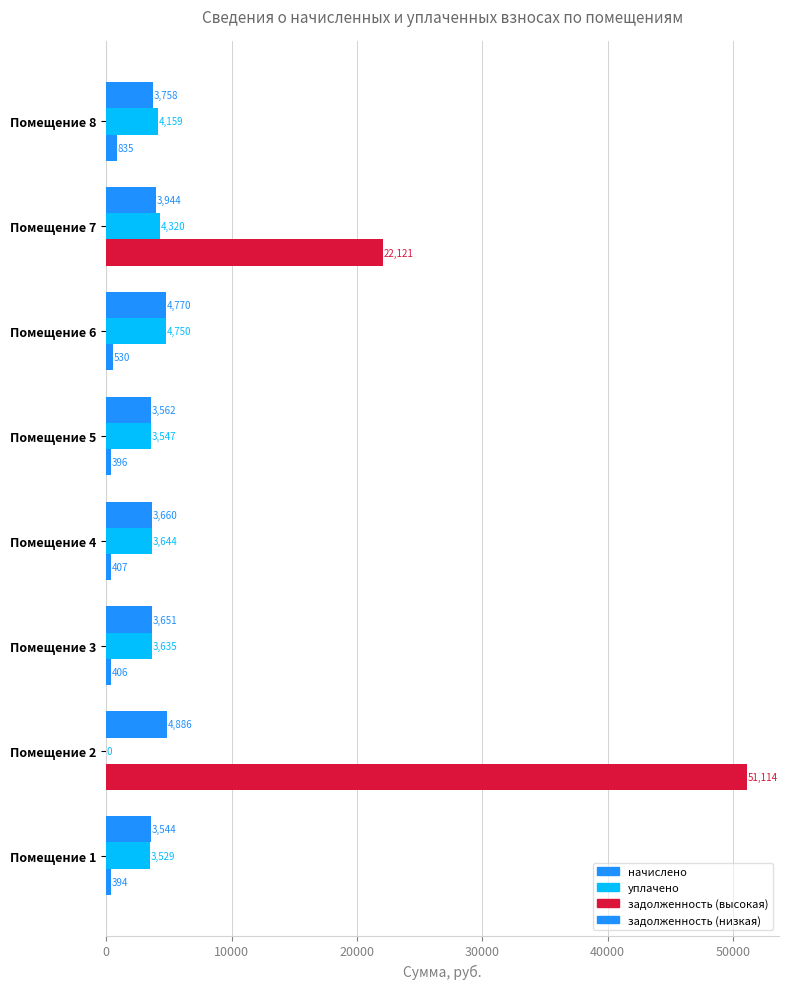

How many data points does each series have?

8